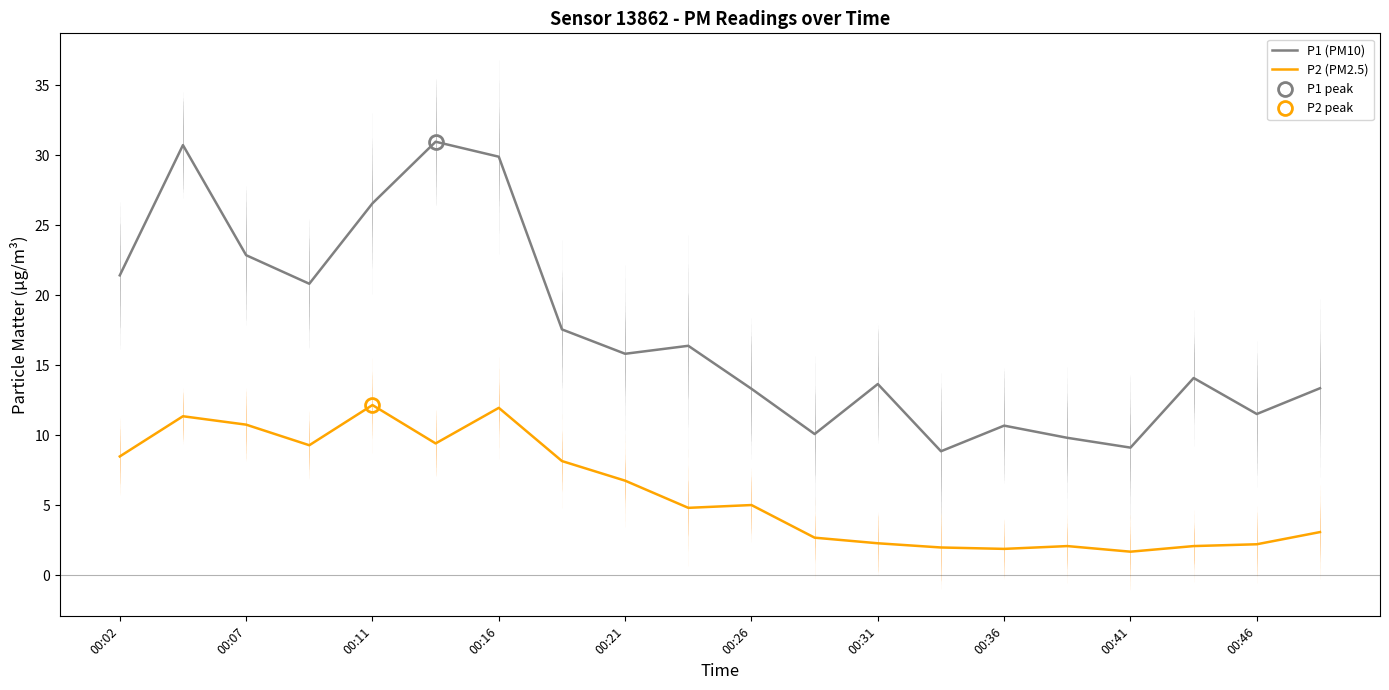

True or false: P1 (PM10) and P2 (PM2.5) intersect in this chart.

False